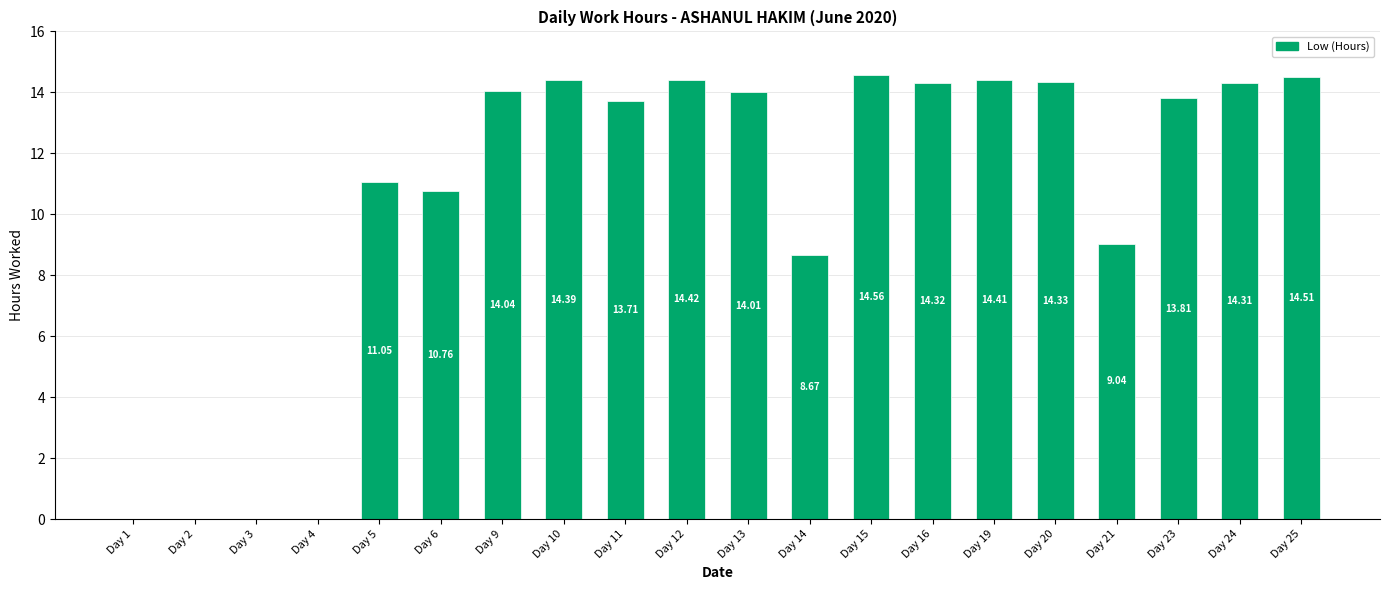

What is the change in value from Day 24 to Day 25?

+0.2